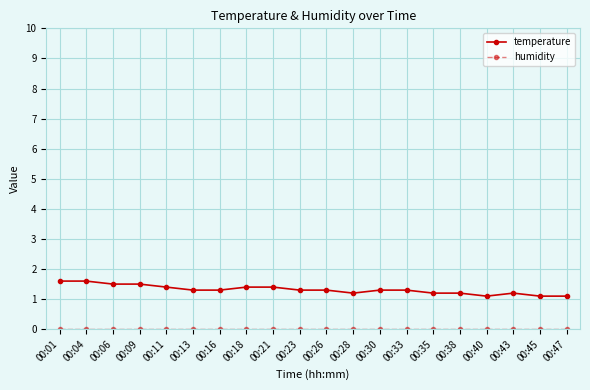

At how many categories does at least one series exceed 0?

20